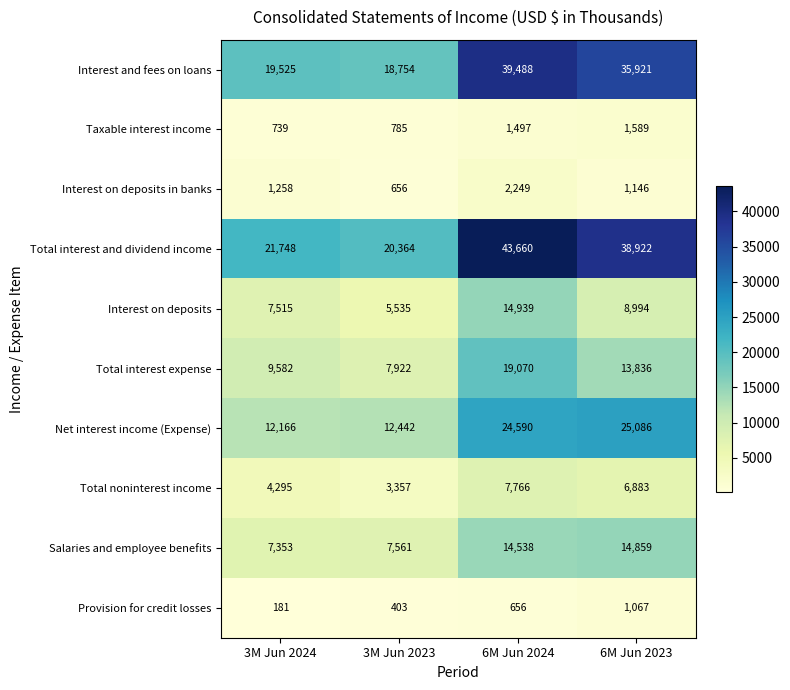

Is it true that Total interest expense equals 9582 at 3M Jun 2024?

True